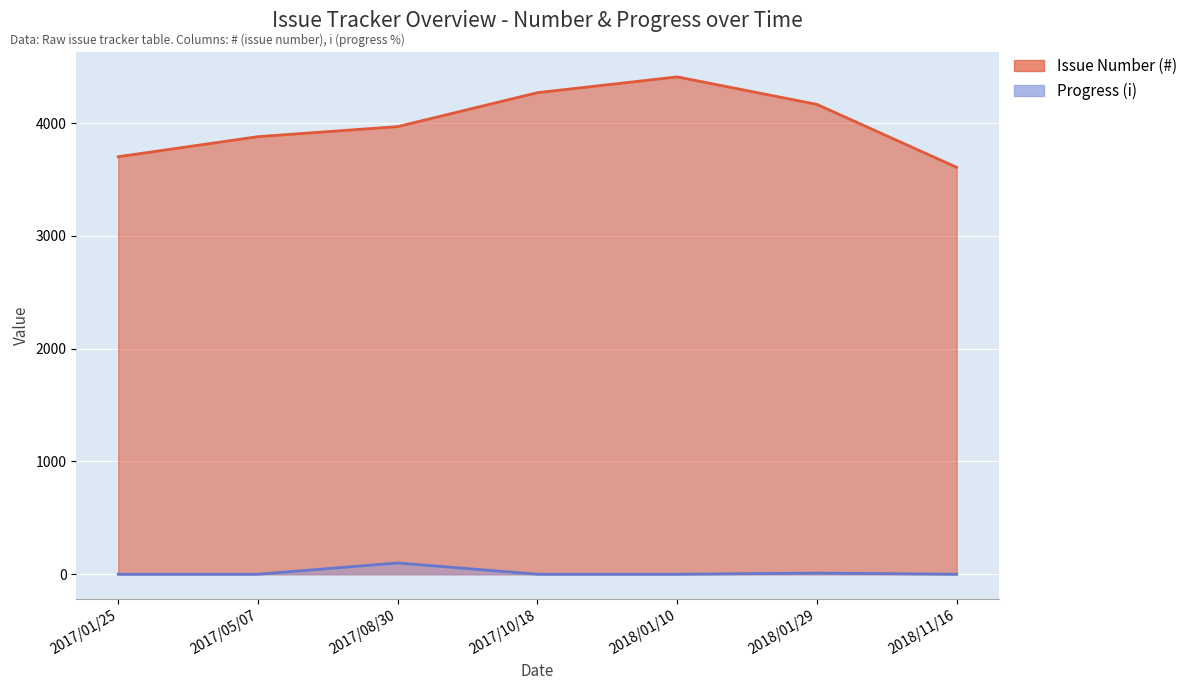

At how many categories does at least one series exceed 264?

7